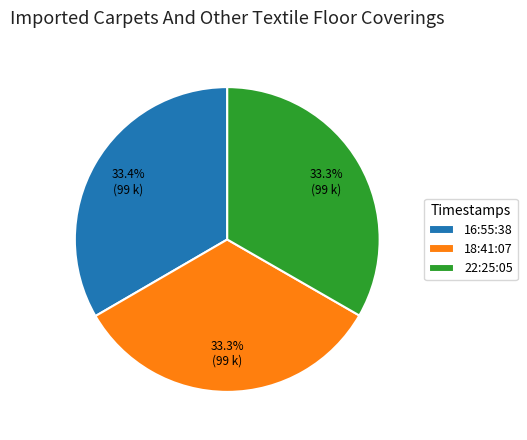

Count the number of slices in the pie.

3